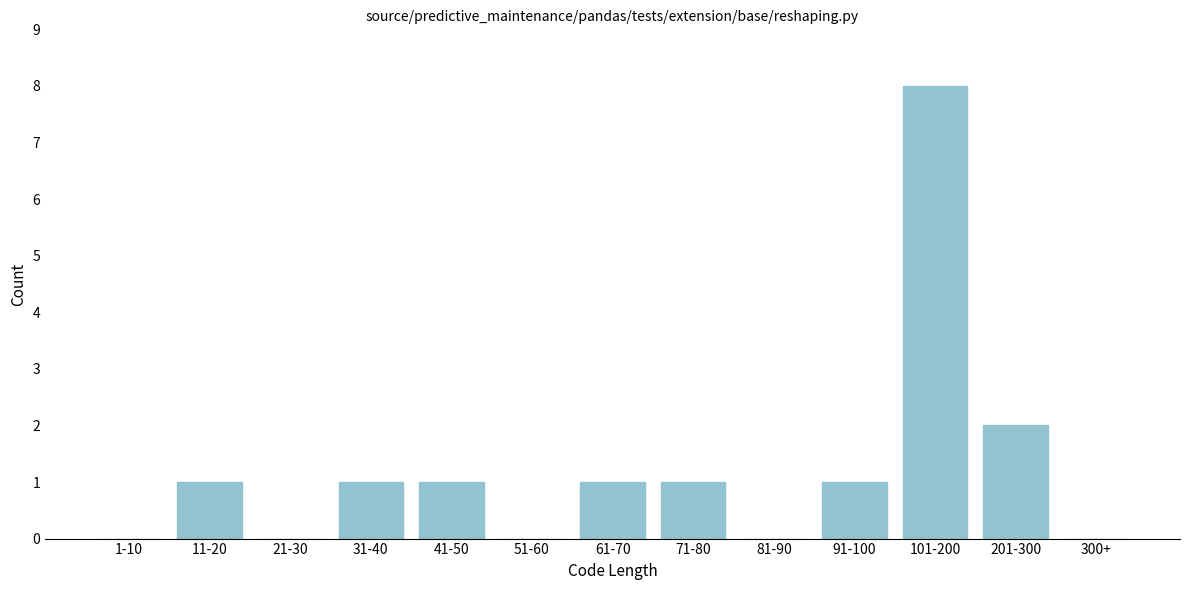

Reading left to right, transcribe all the data shown in this chart.

1-10=0	11-20=1	21-30=0	31-40=1	41-50=1	51-60=0	61-70=1	71-80=1	81-90=0	91-100=1	101-200=8	201-300=2	300+=0